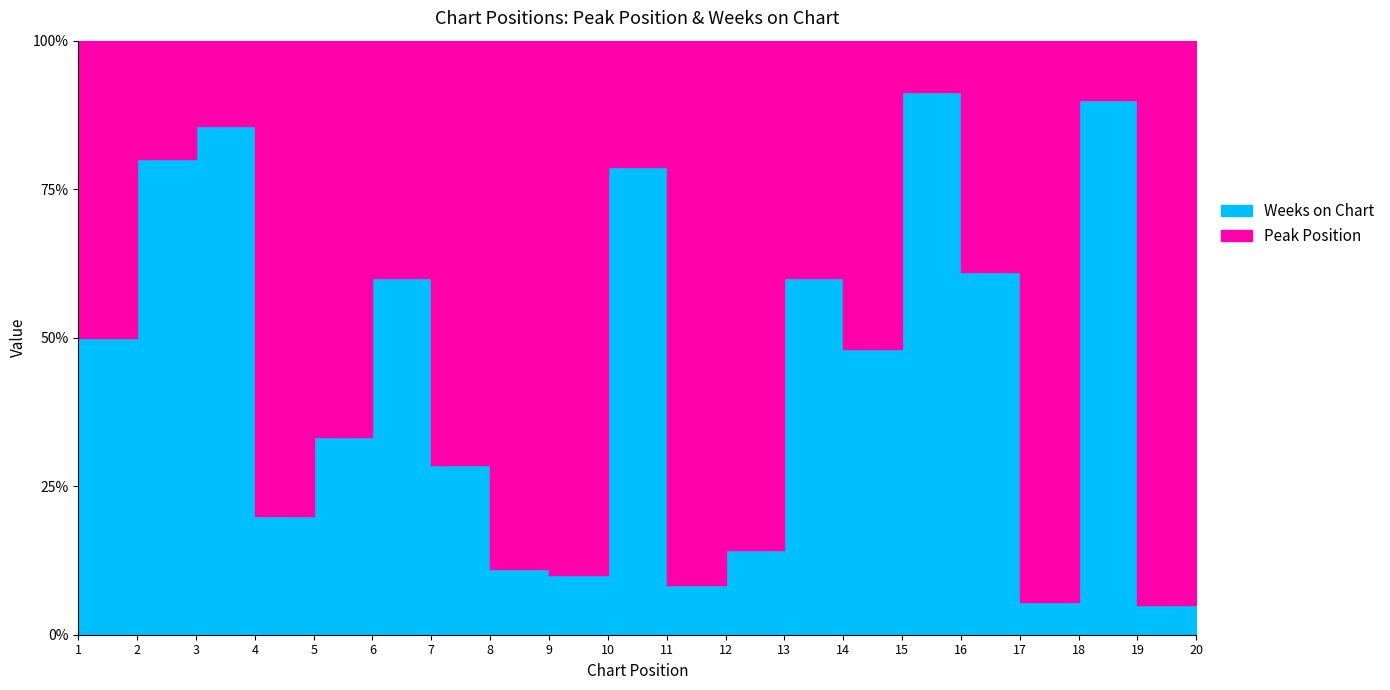

Reading left to right, extract all data points from this chart.

Peak Position: 1	1	1	4	4	2	5	8	9	7	11	12	4	14	3	7	17	3	19	6
Weeks on Chart: 1	4	6	1	2	3	2	1	1	26	1	2	6	13	32	11	1	27	1	8